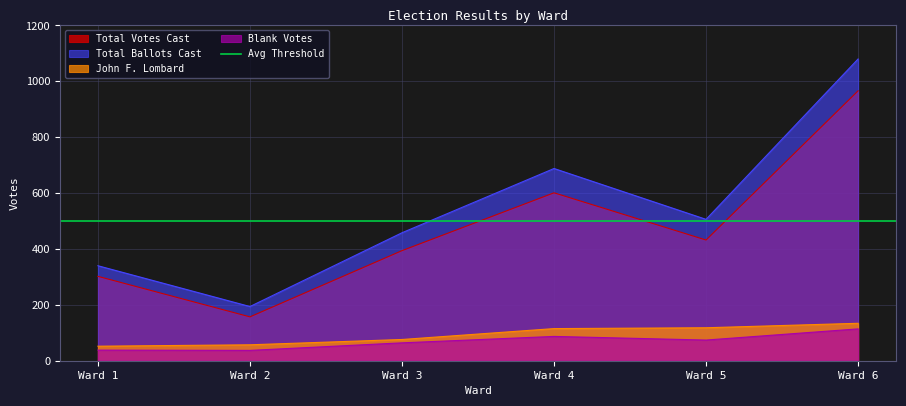

What is the difference between the maximum and second lowest values in the Total Votes Cast series?

664